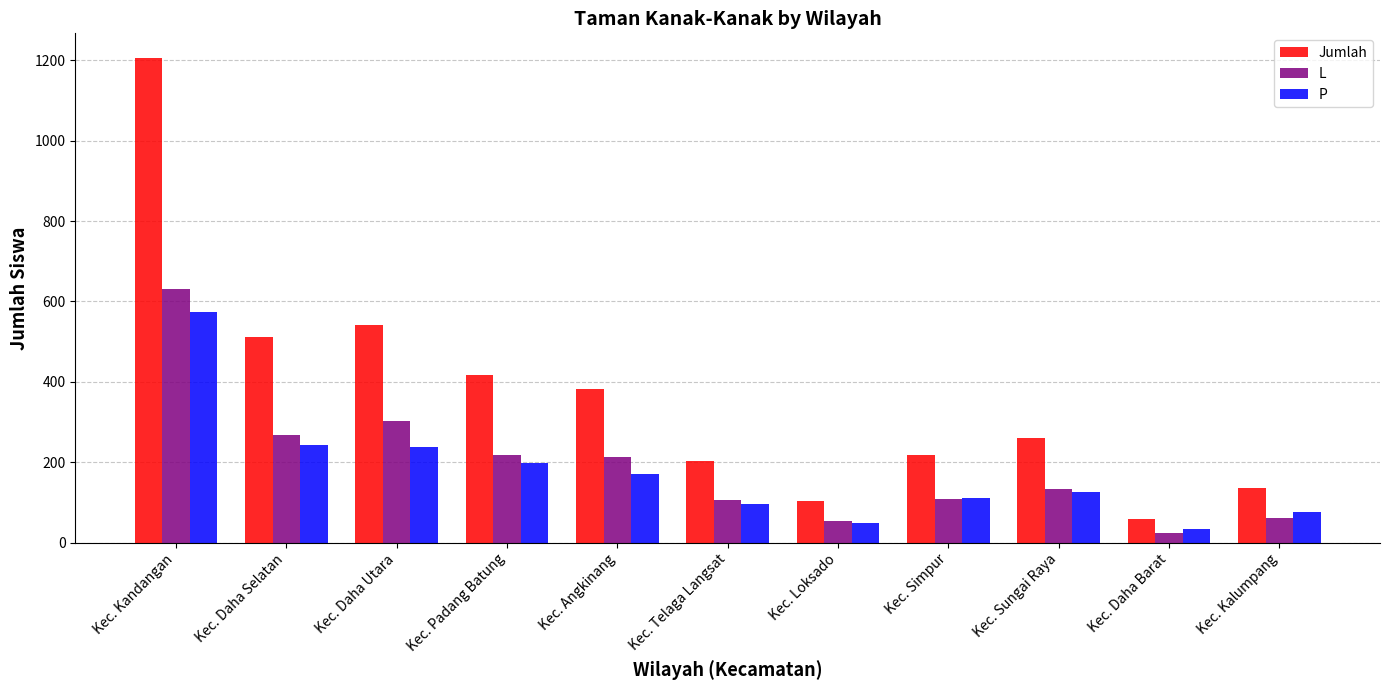

The Jumlah series shows 260 at Kec. Sungai Raya. True or false?

True